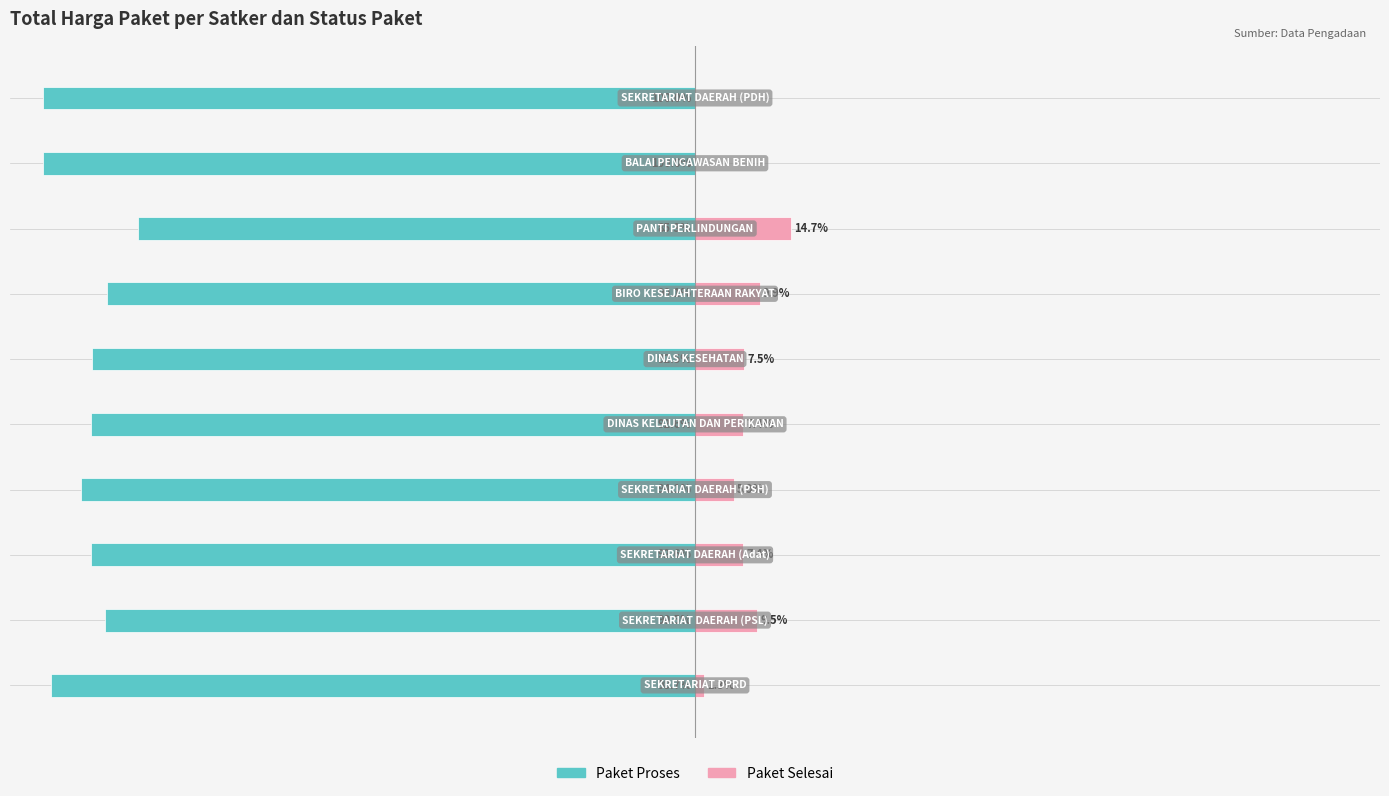

Reading left to right, list all the values displayed in this chart.

Paket Proses: 0=-98.7	1=-90.5	2=-92.6	3=-94.1	4=-92.6	5=-92.5	6=-90.1	7=-85.3	8=-100.0	9=-100.0
Paket Selesai: 0=1.3	1=9.5	2=7.4	3=5.9	4=7.4	5=7.5	6=9.9	7=14.7	8=0.0	9=0.0